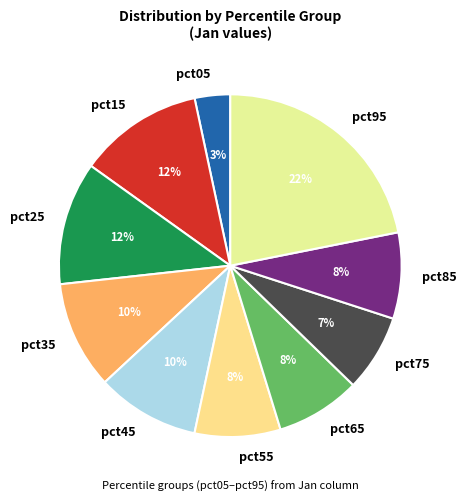

To the nearest percent, what is the combined percentage of pct75 and pct95?

29%